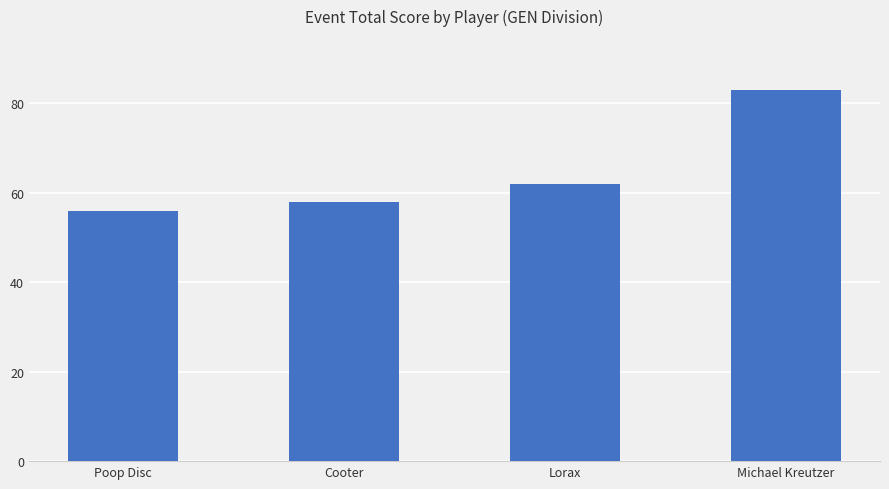

Rank the categories by value from lowest to highest.

Poop Disc, Cooter, Lorax, Michael Kreutzer